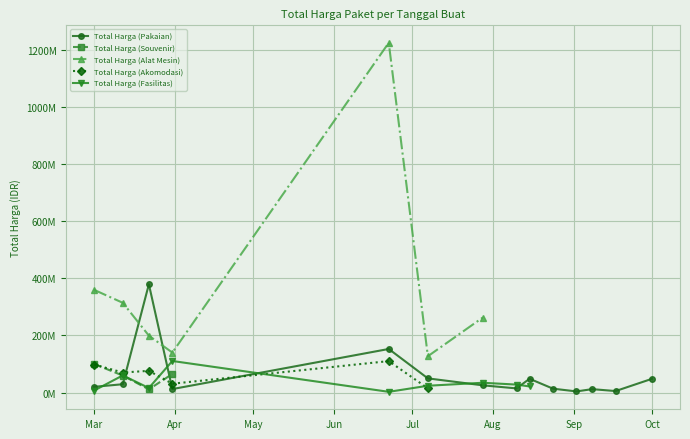

What is the average value of the Total Harga (Fasilitas) series?

21586303